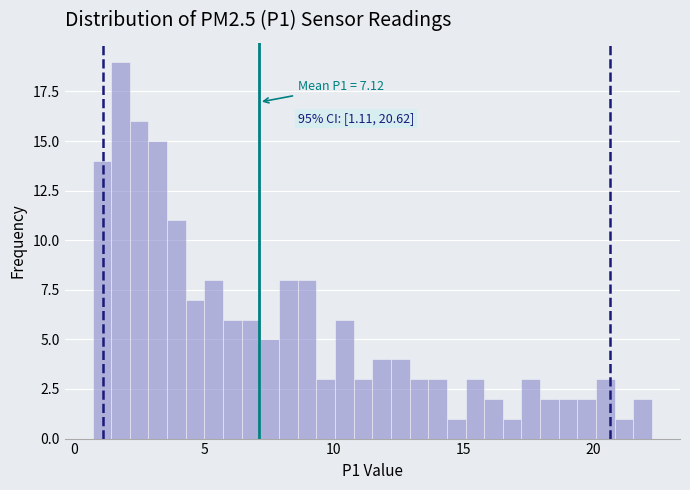

Around what value on the x-axis is the tallest bar? Give the approximate position of its centre, as read against the axis.

2.0